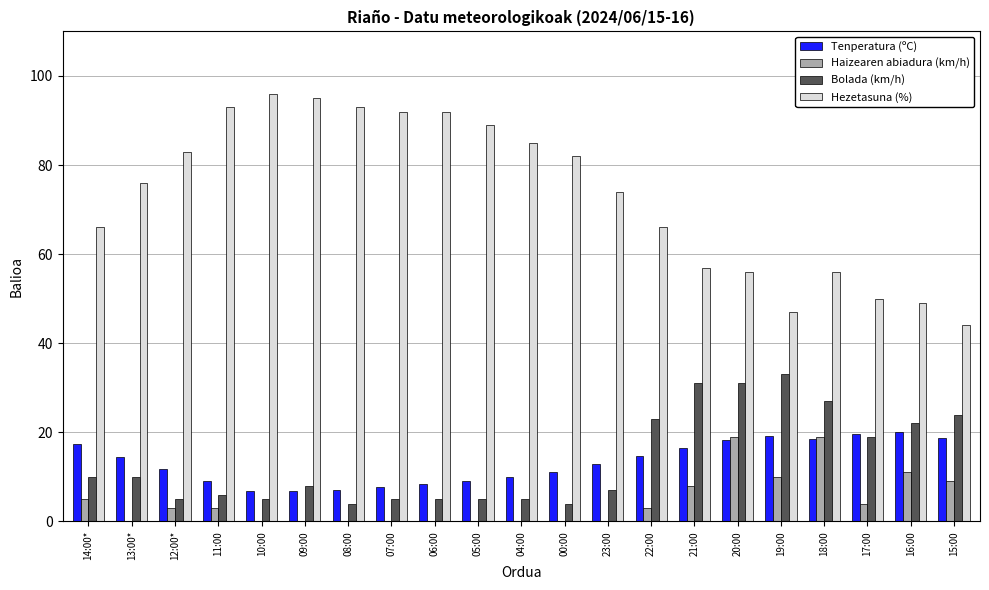

How many groups of bars are there?

21